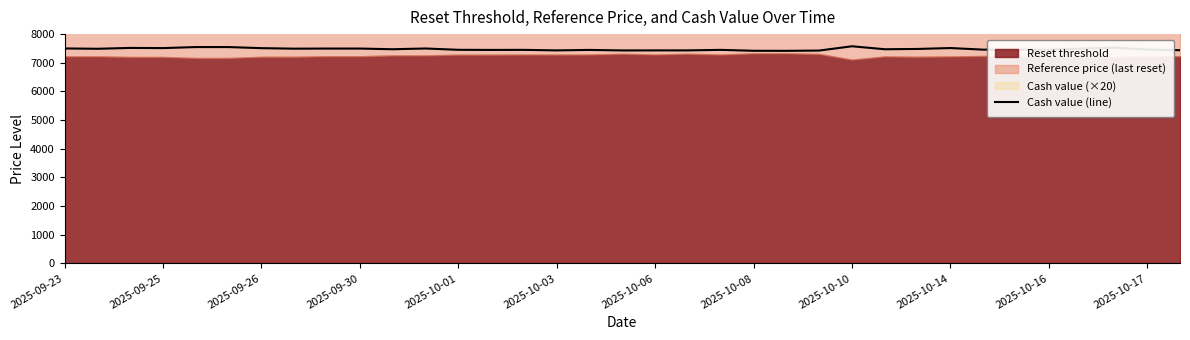

What is the maximum value for Cash value (line)?

7576